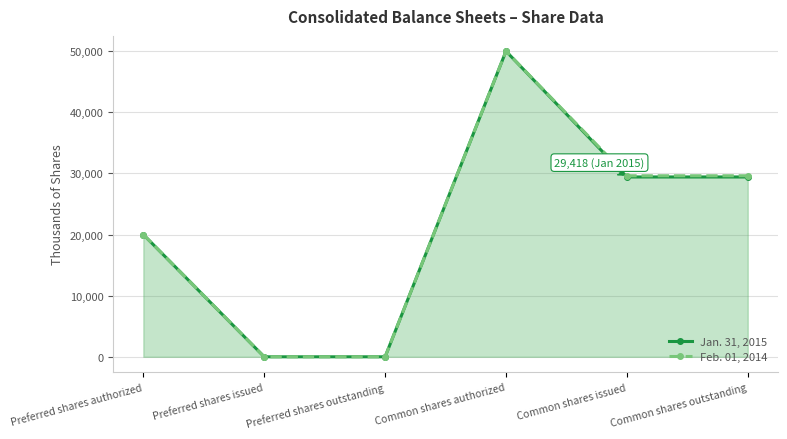

Rank the series at Preferred shares authorized from highest to lowest value.

Jan. 31, 2015, Feb. 01, 2014